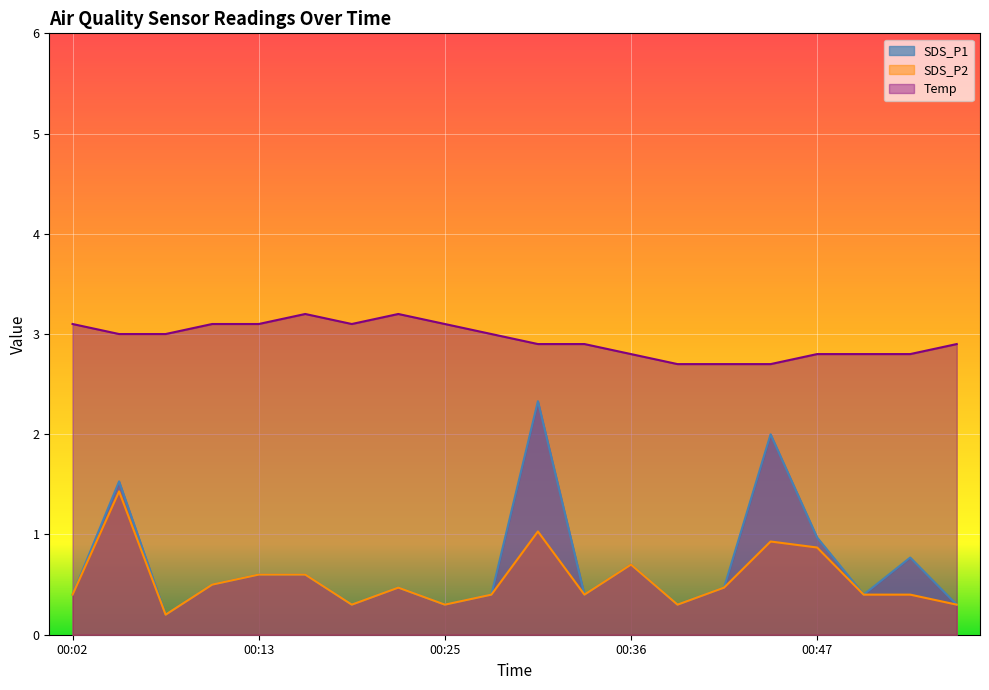

Reading left to right, extract all data points from this chart.

SDS_P1: 00:02=0.4	00:05=1.5	00:08=0.2	00:11=0.5	00:13=0.6	00:16=0.6	00:19=0.3	00:22=0.5	00:25=0.3	00:28=0.4	00:31=2.3	00:34=0.4	00:36=0.7	00:39=0.3	00:42=0.5	00:45=2.0	00:47=1.0	00:50=0.4	00:53=0.8	00:56=0.3
SDS_P2: 00:02=0.4	00:05=1.4	00:08=0.2	00:11=0.5	00:13=0.6	00:16=0.6	00:19=0.3	00:22=0.5	00:25=0.3	00:28=0.4	00:31=1.0	00:34=0.4	00:36=0.7	00:39=0.3	00:42=0.5	00:45=0.9	00:47=0.9	00:50=0.4	00:53=0.4	00:56=0.3
Temp: 00:02=3.1	00:05=3.0	00:08=3.0	00:11=3.1	00:13=3.1	00:16=3.2	00:19=3.1	00:22=3.2	00:25=3.1	00:28=3.0	00:31=2.9	00:34=2.9	00:36=2.8	00:39=2.7	00:42=2.7	00:45=2.7	00:47=2.8	00:50=2.8	00:53=2.8	00:56=2.9